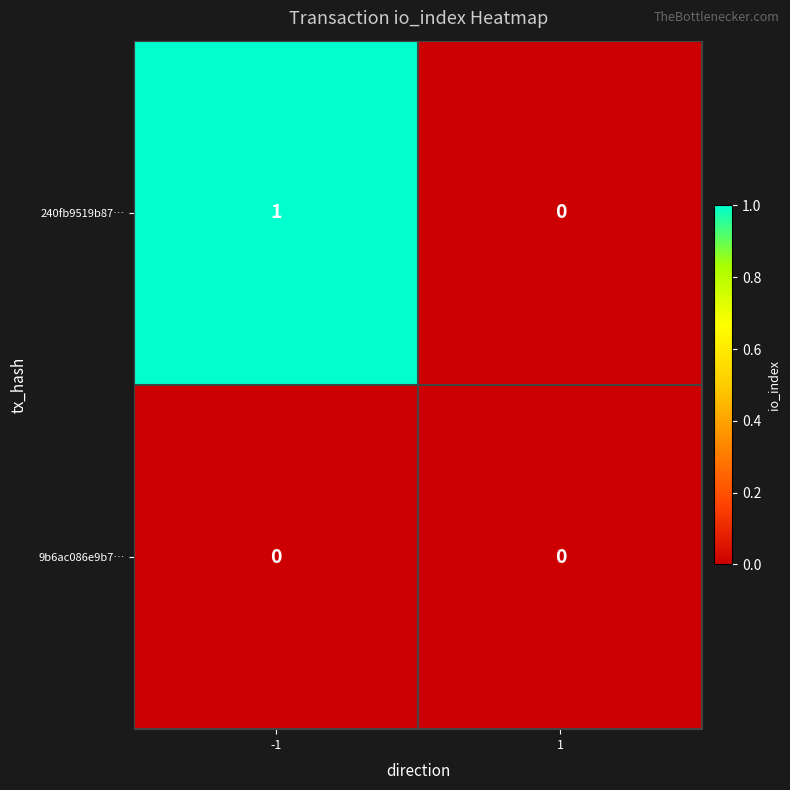

How many categories are shown in the chart?

2